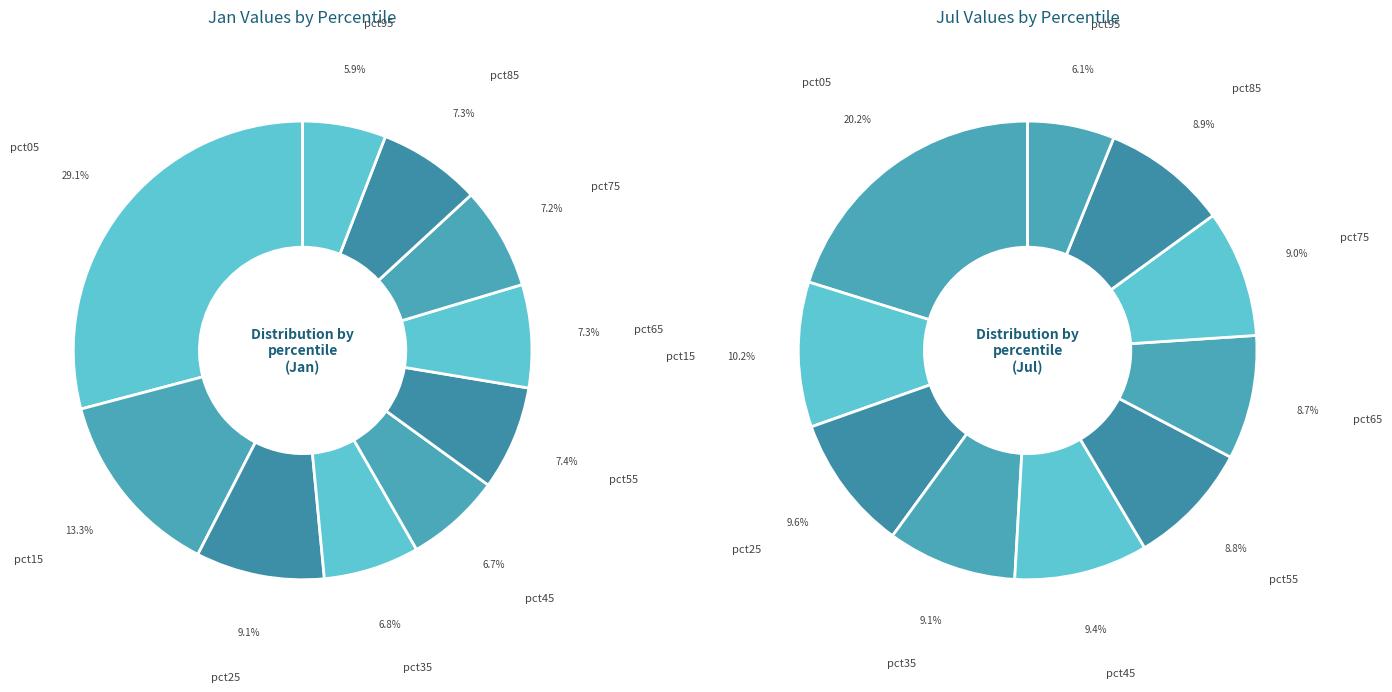

To the nearest percent, what percentage of the pie is 8?

7%